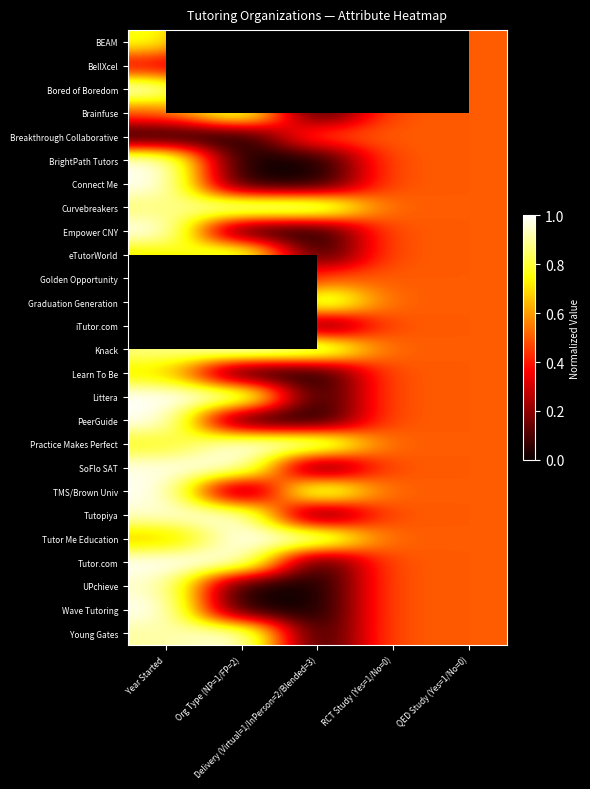

At how many categories does at least one series exceed 0?

5